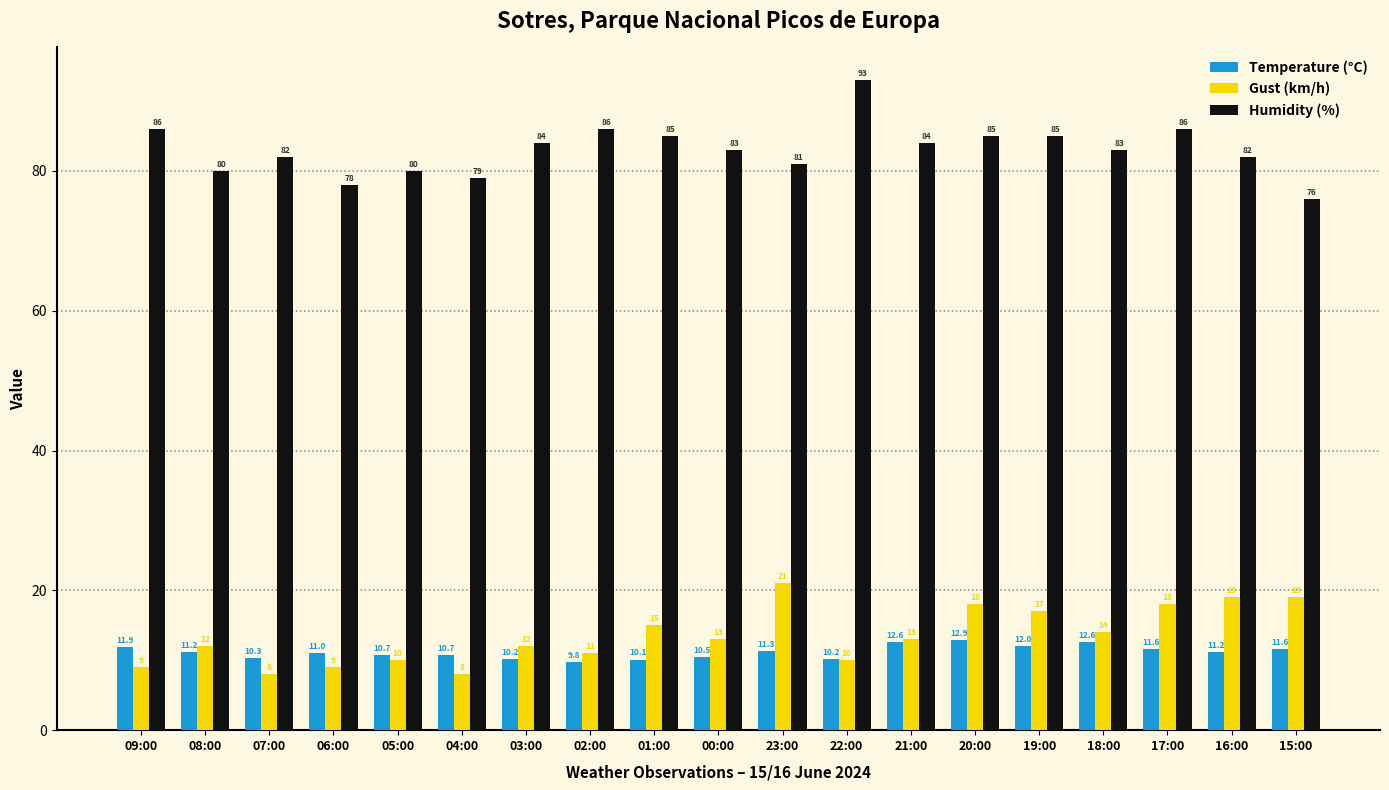

What are all the series names shown in the legend?

Temperature (°C), Gust (km/h), Humidity (%)